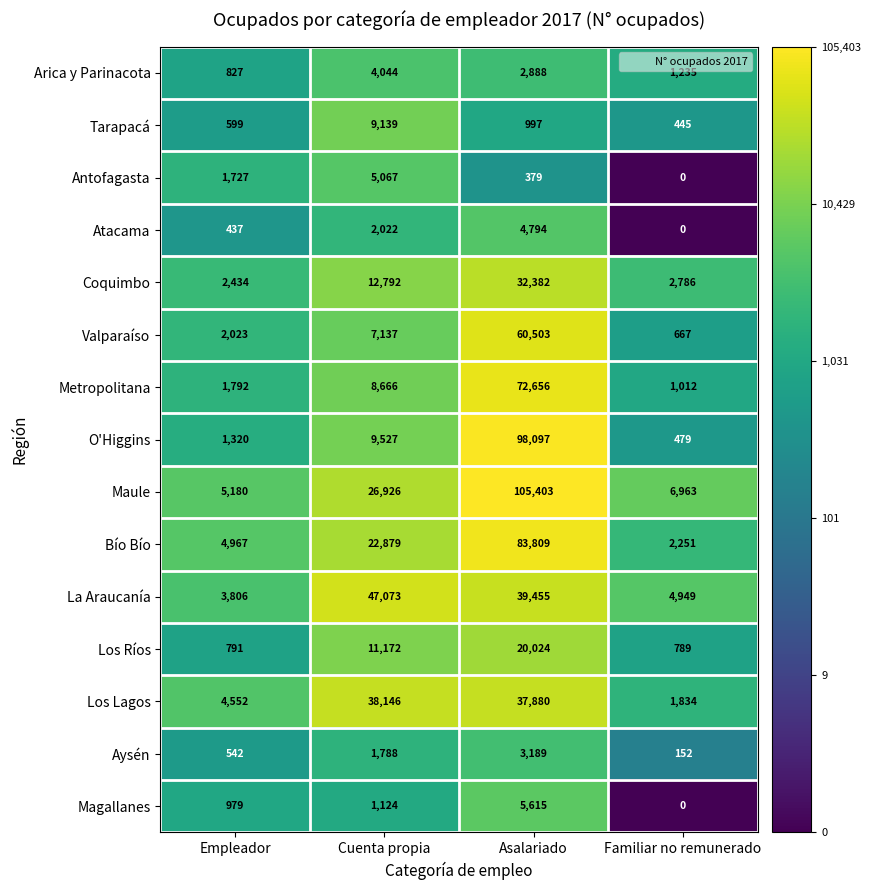

Is it true that Antofagasta equals 379 at Asalariado?

True